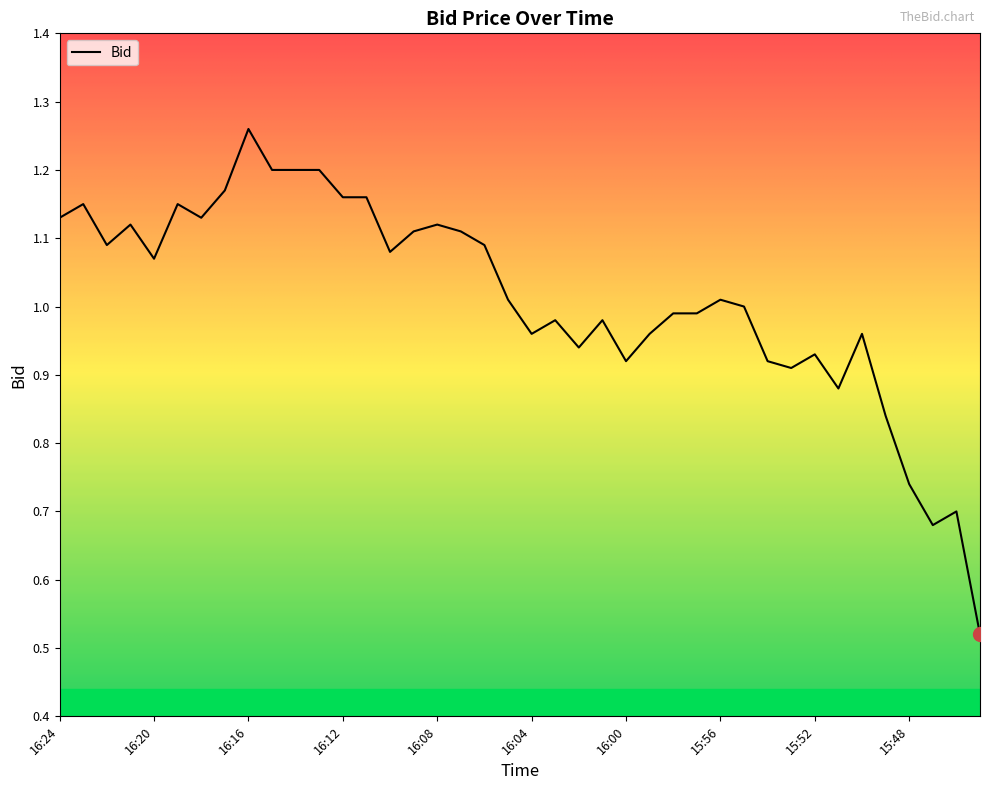

What is the minimum value shown in the chart?

0.5